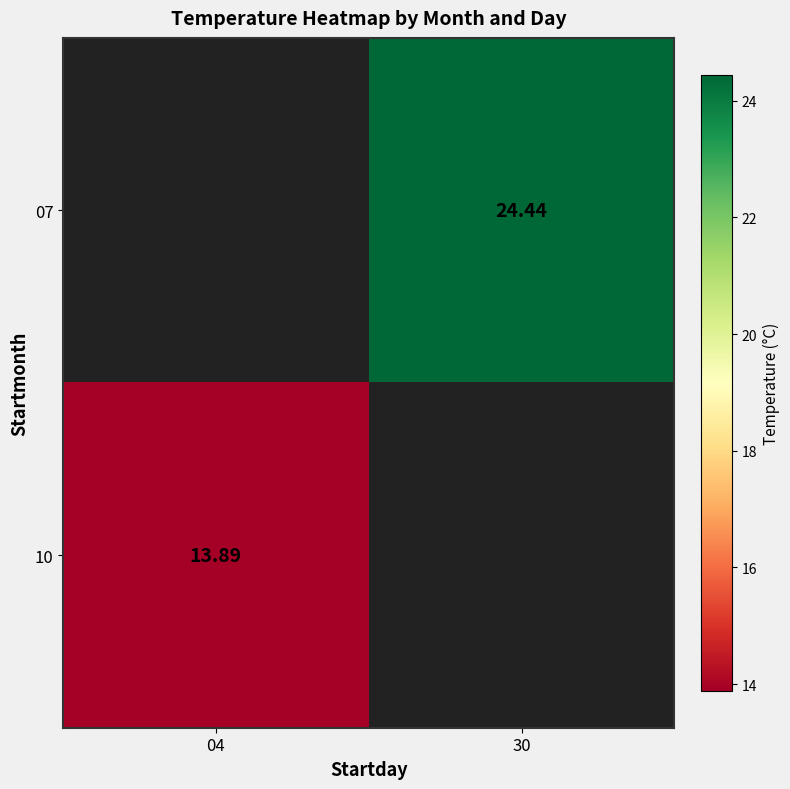

Is the value of 10 at 04 greater than the value of 07 at 04?

No